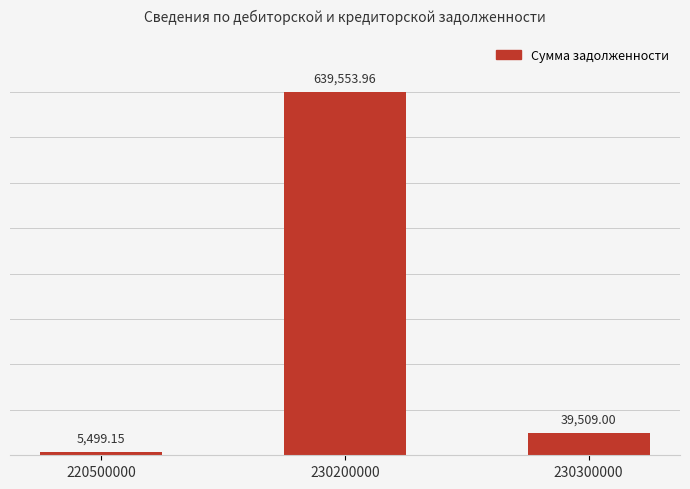

How many values are below 39509?

1